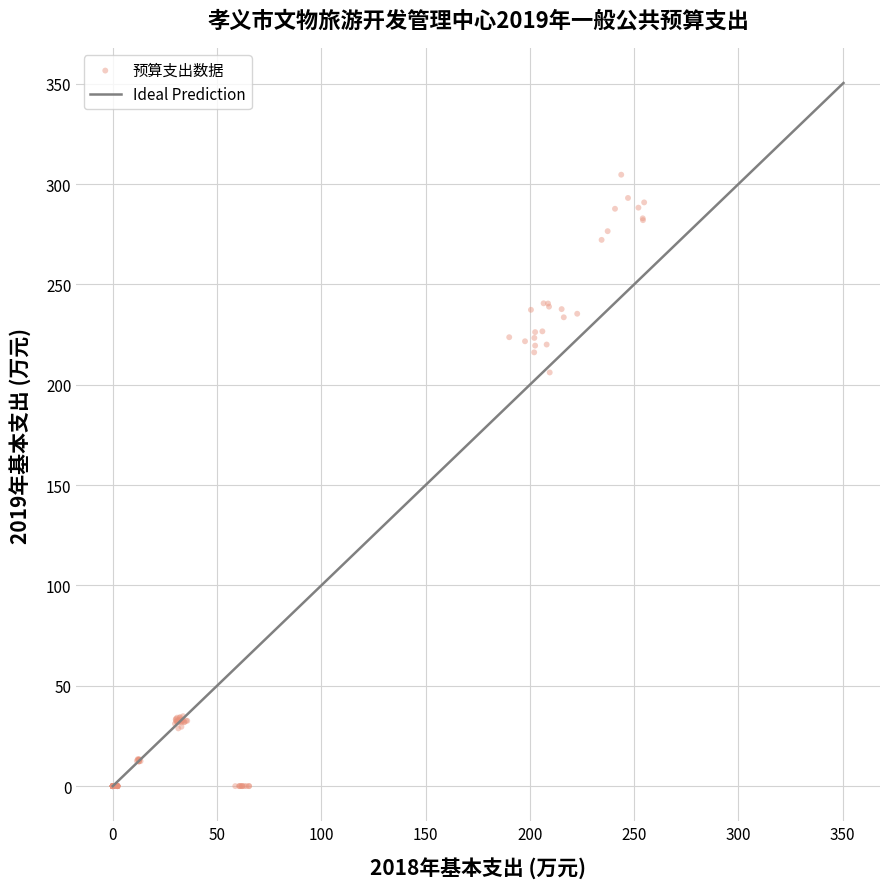

What Y value in the scatter plot is closest to 152?

206.1